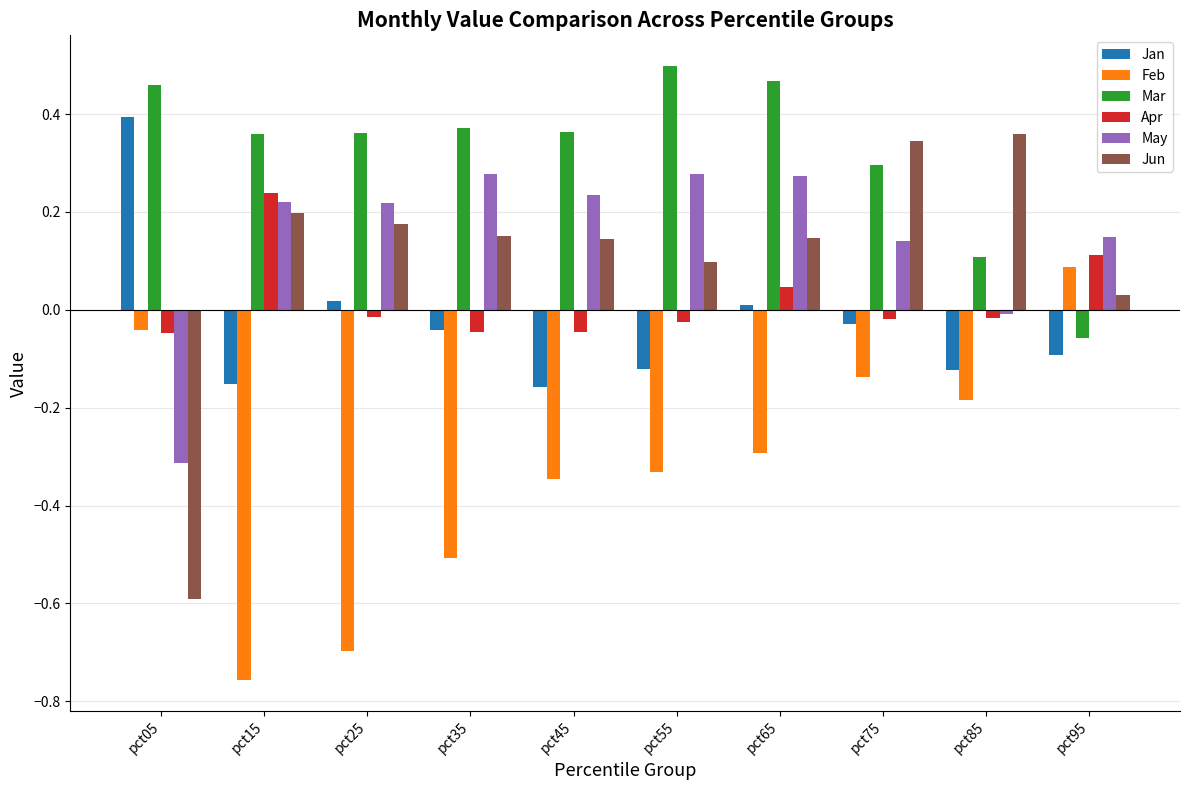

How many values in Jan are above zero?

3